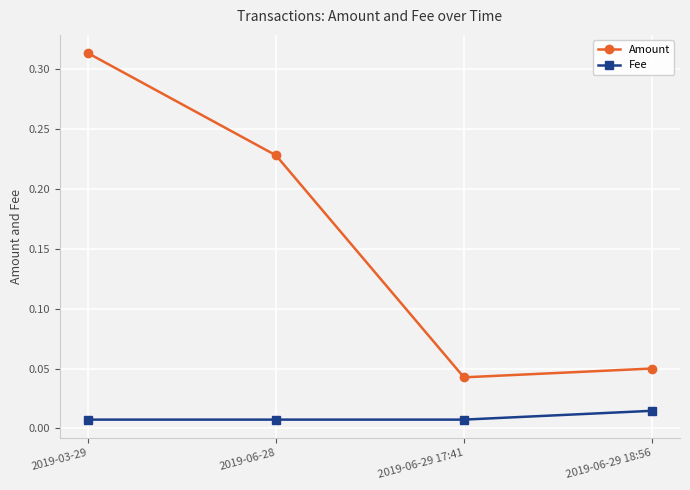

Rank the series by their maximum value, from highest to lowest.

Amount, Fee